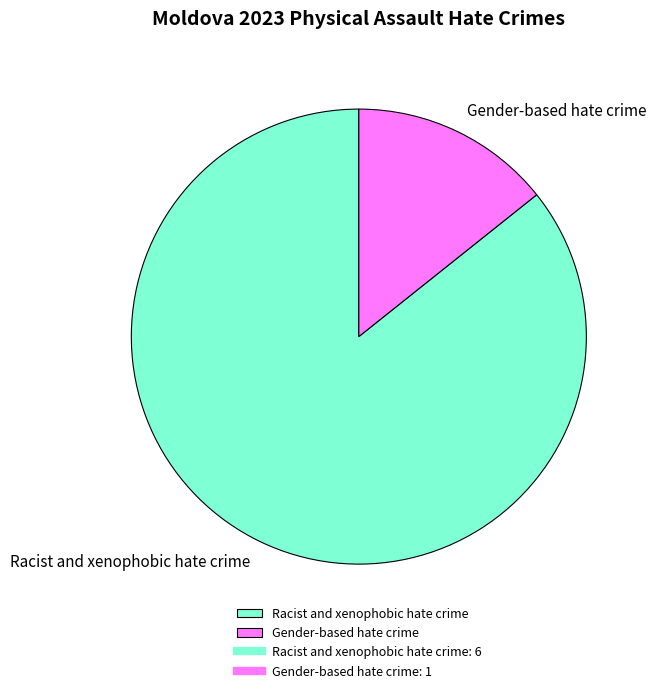

Which category accounts for the majority?

Racist and xenophobic hate crime